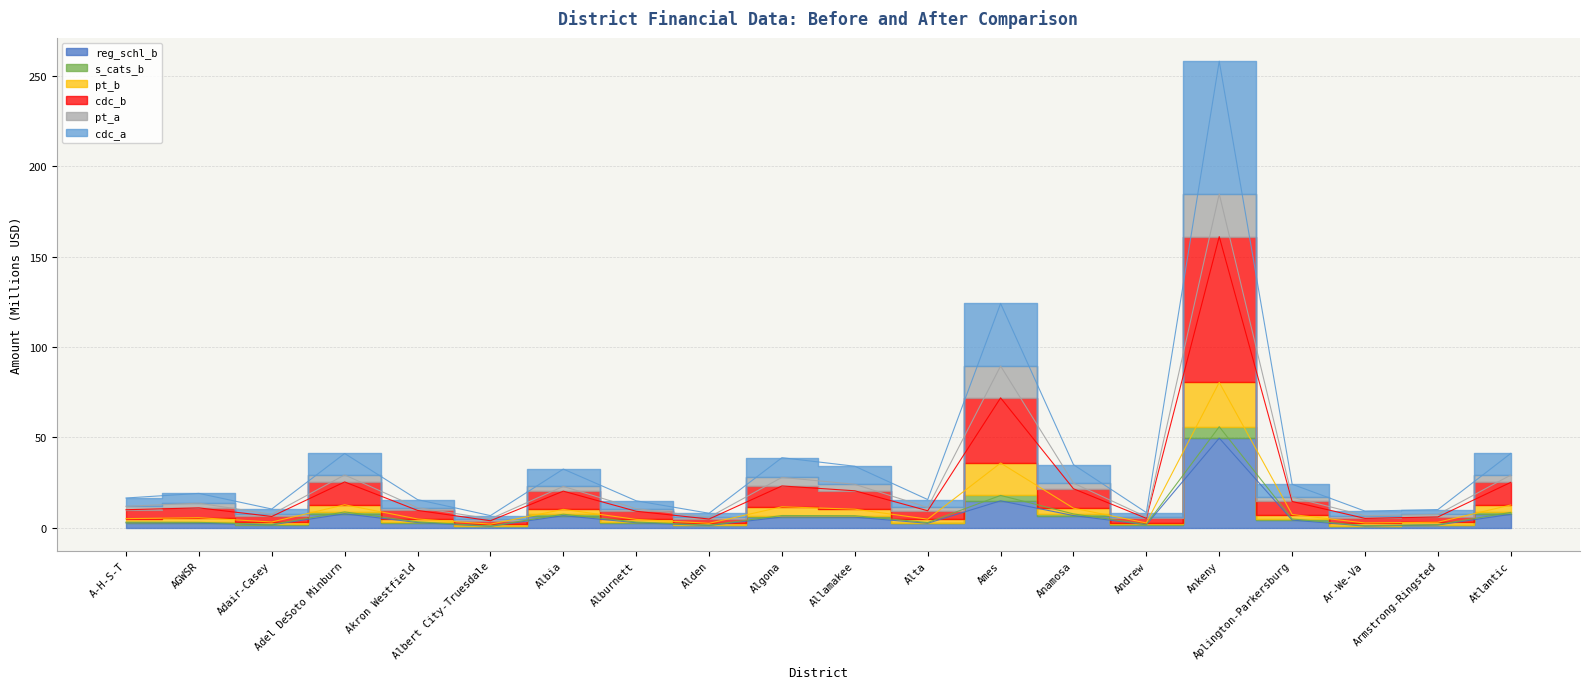

At which category does cdc_b reach its first local peak?

AGWSR